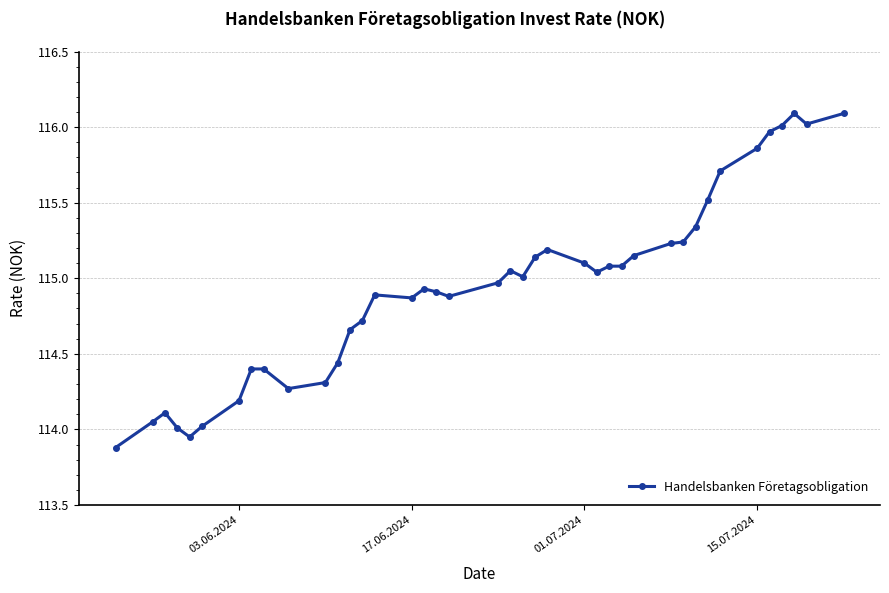

True or false: there are more than 2 points higher than both neighbors.

True